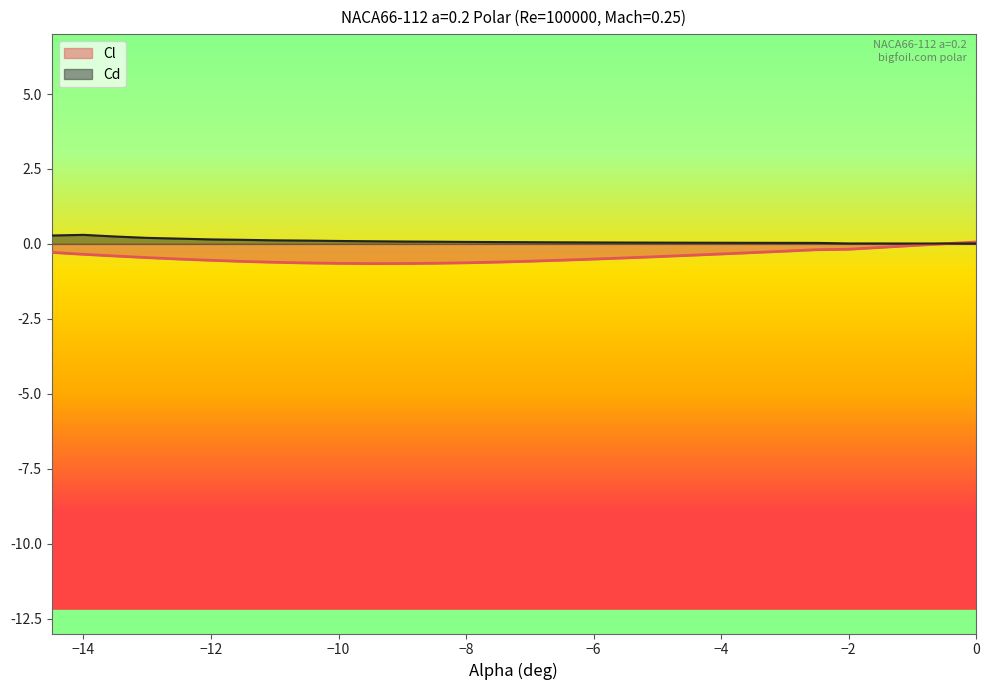

What are all the series names shown in the legend?

Cl, Cd